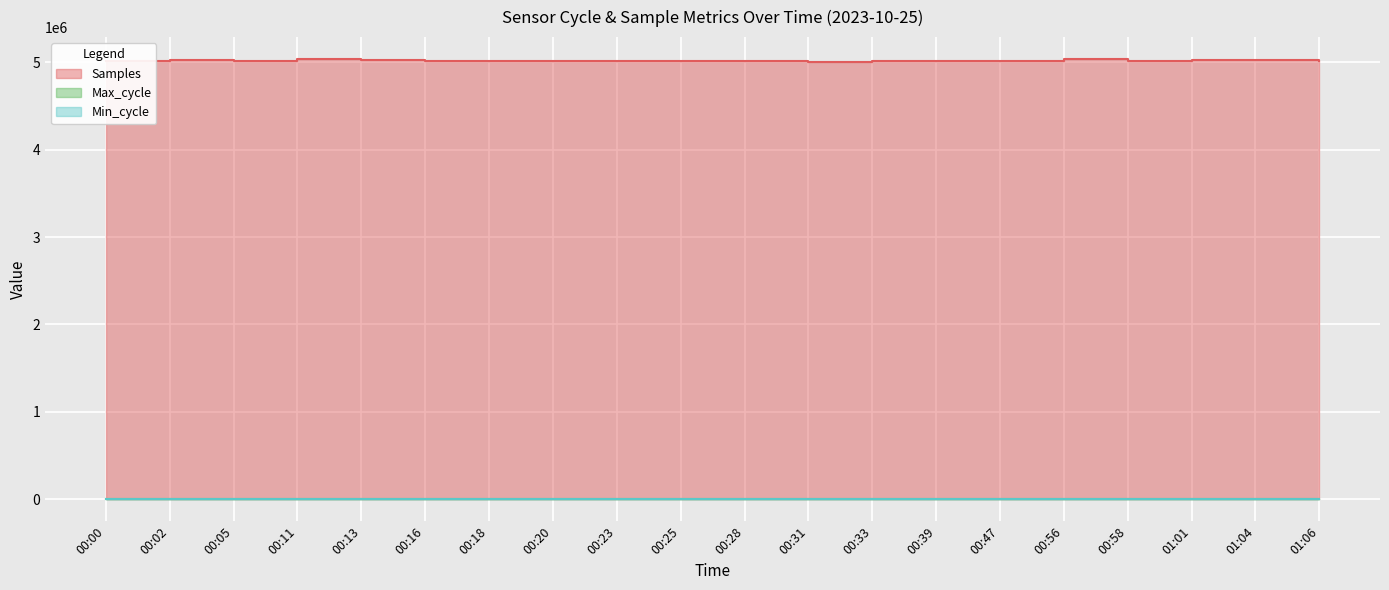

Which series has the largest range (max minus min)?

Samples